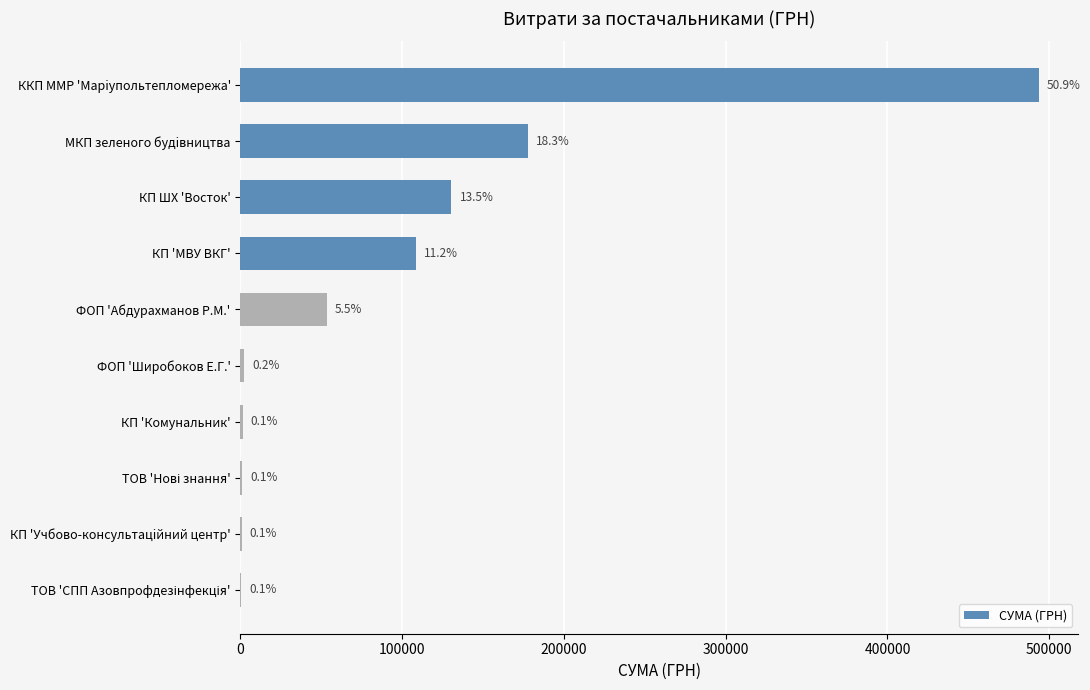

Are the bars horizontal?

Yes